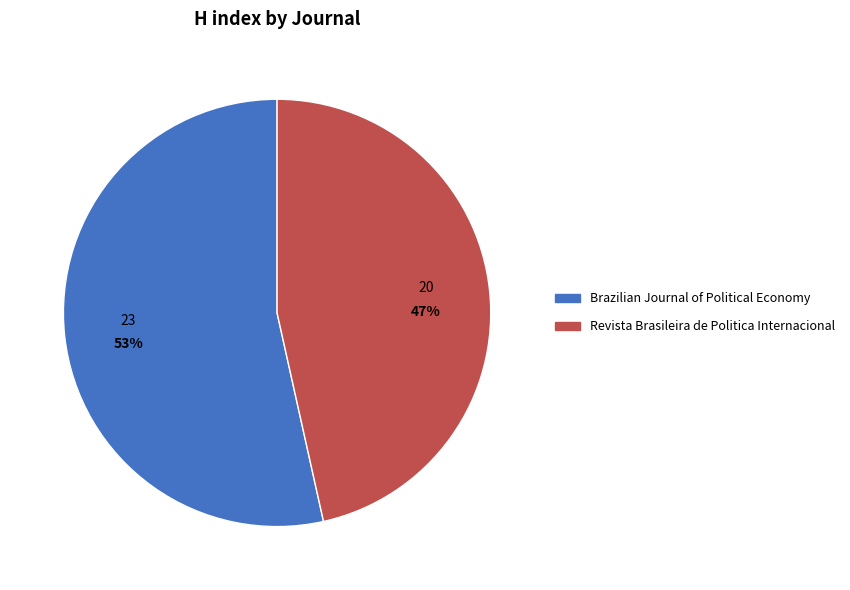

To the nearest percent, what is the combined percentage of Revista Brasileira de Politica Internacional and Brazilian Journal of Political Economy?

100%